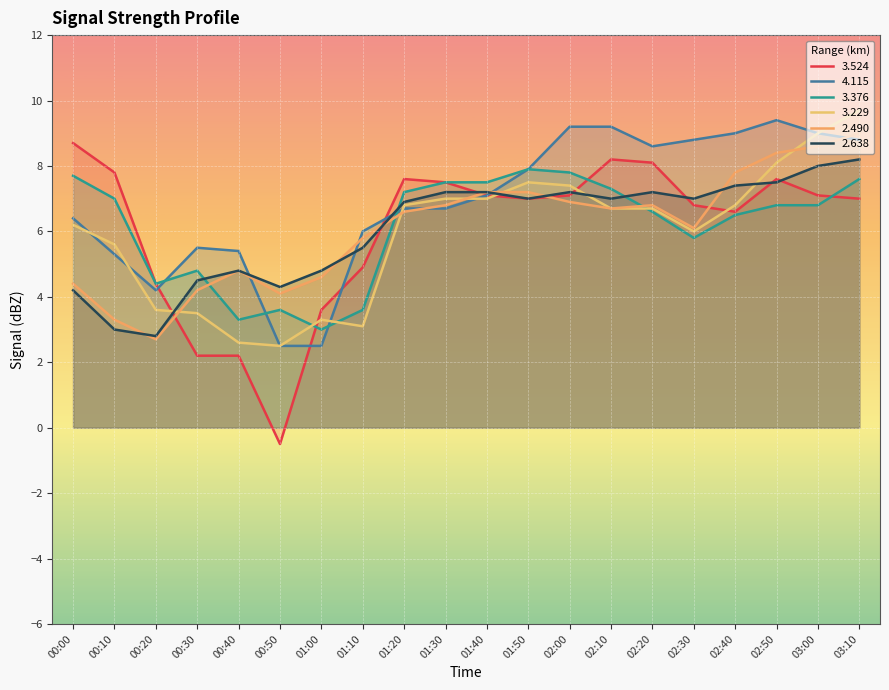

True or false:   2.490 has a value of 4.2 at 00:30.

True